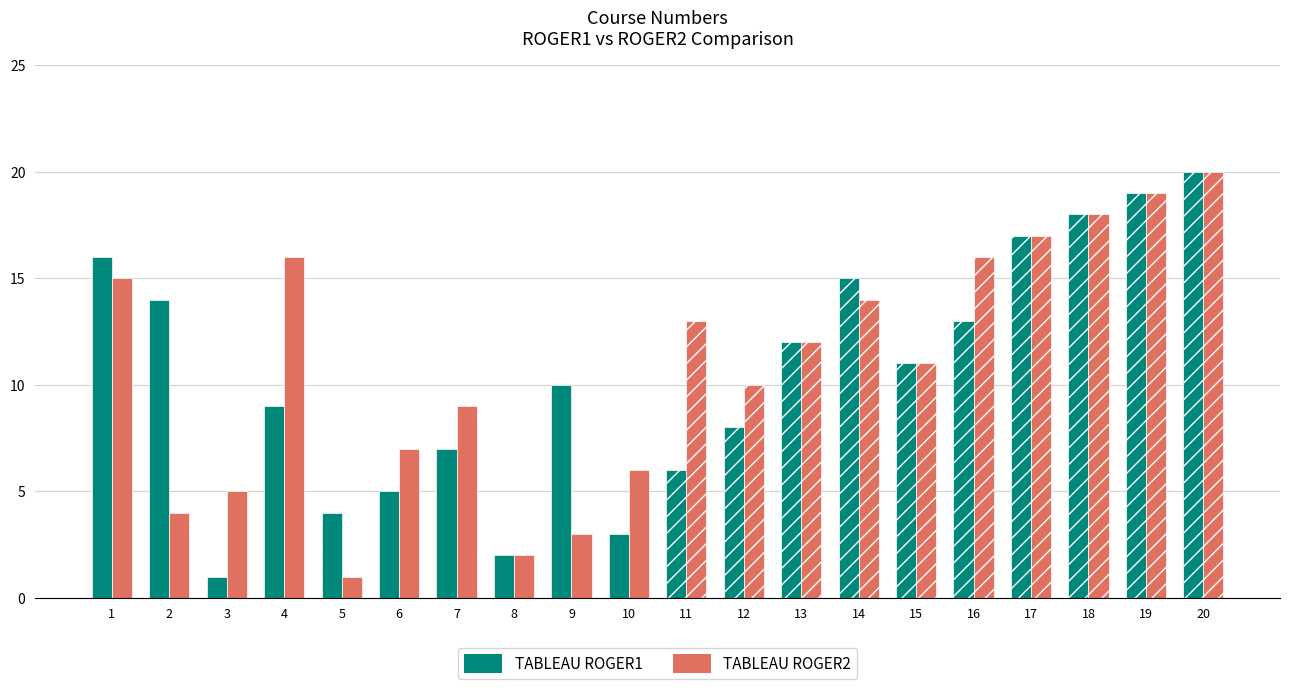

Reading left to right, extract all data points from this chart.

TABLEAU ROGER1: 16	14	1	9	4	5	7	2	10	3	6	8	12	15	11	13	17	18	19	20
TABLEAU ROGER2: 15	4	5	16	1	7	9	2	3	6	13	10	12	14	11	16	17	18	19	20